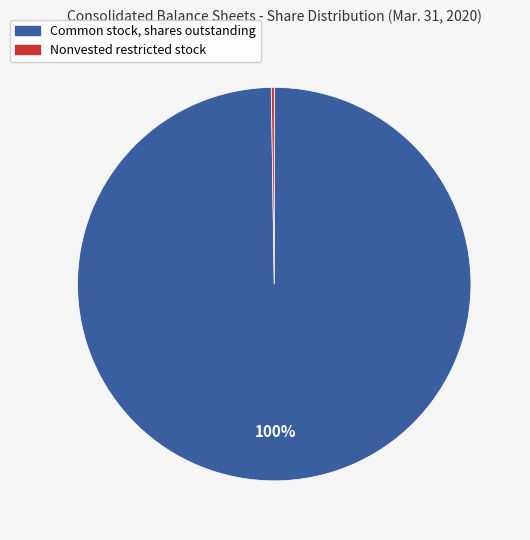

What is the largest slice in the pie chart?

Common stock, shares outstanding